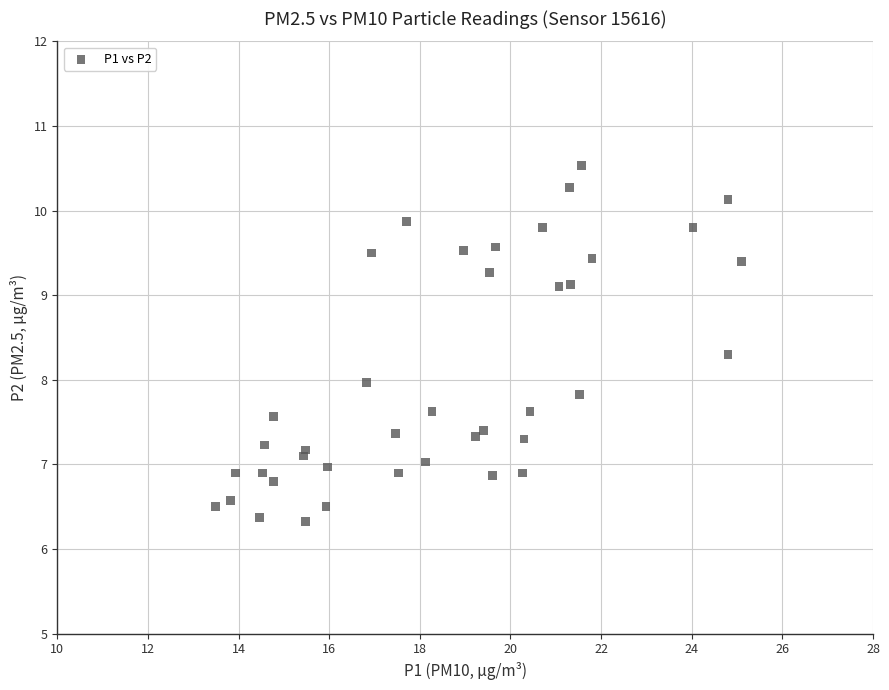

What is the range of X values (max minus min)?

11.6